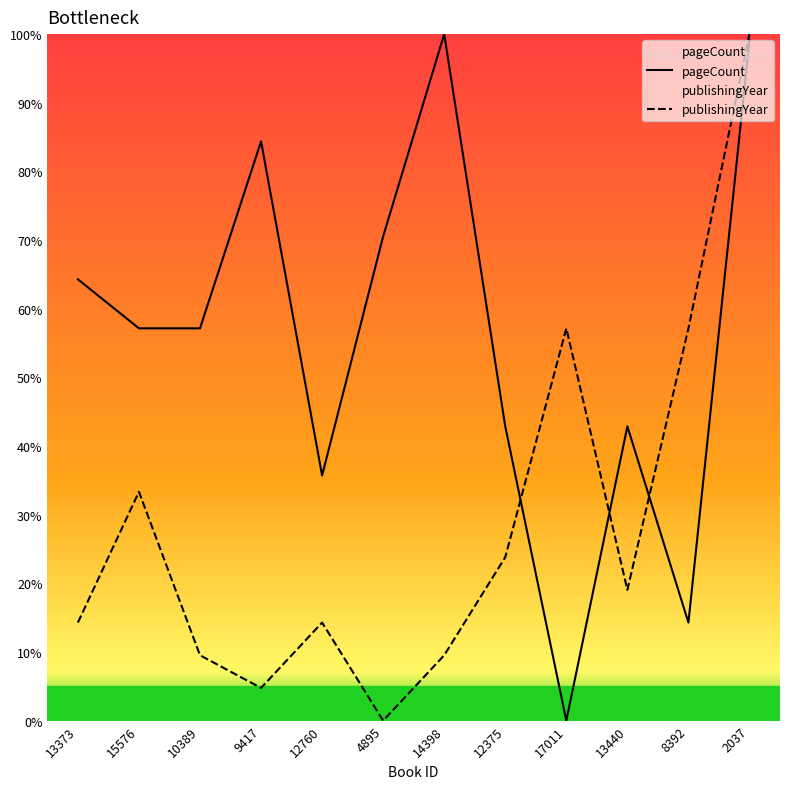

Rank the categories by publishingYear value from highest to lowest.

2037, 17011, 8392, 15576, 12375, 13440, 13373, 12760, 10389, 14398, 9417, 4895